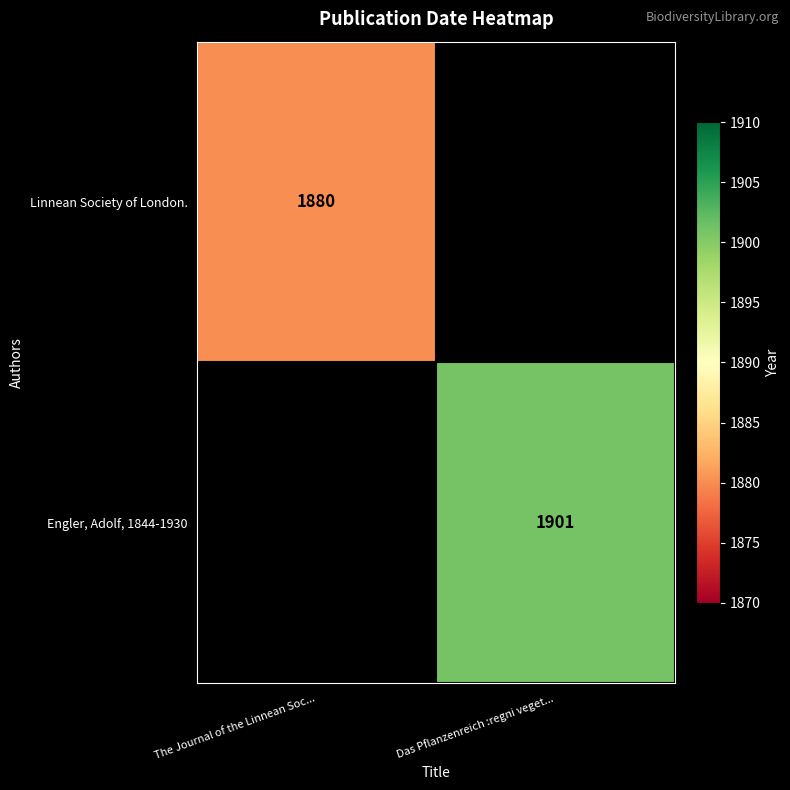

The Engler, Adolf, 1844-1930 series shows 2914.3 at Das Pflanzenreich :regni veget.... True or false?

False